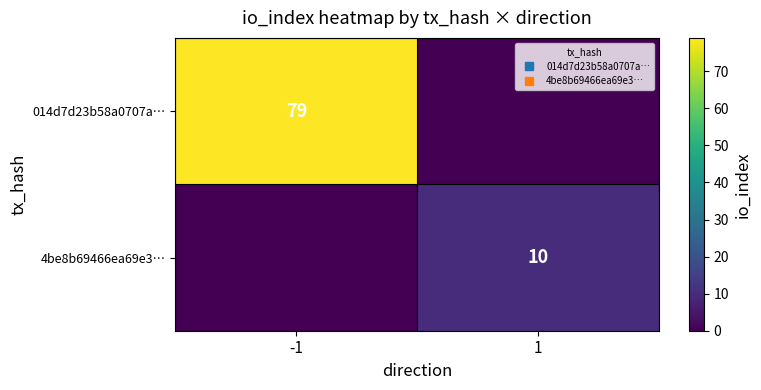

True or false: 4be8b69466ea69e3… has a value of 10 at 1.

True